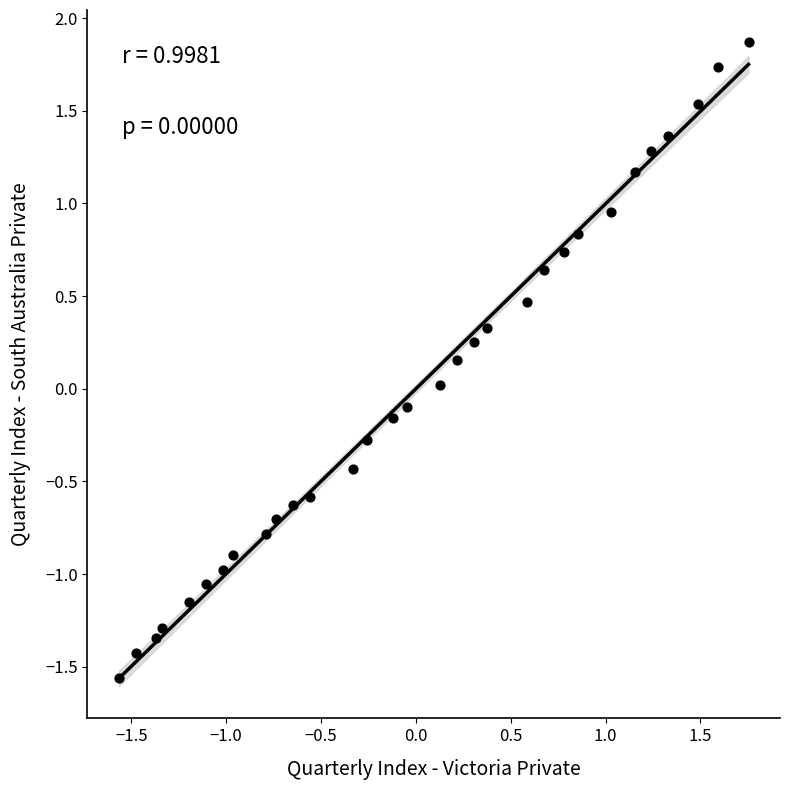

What is the range of X values (max minus min)?

3.3